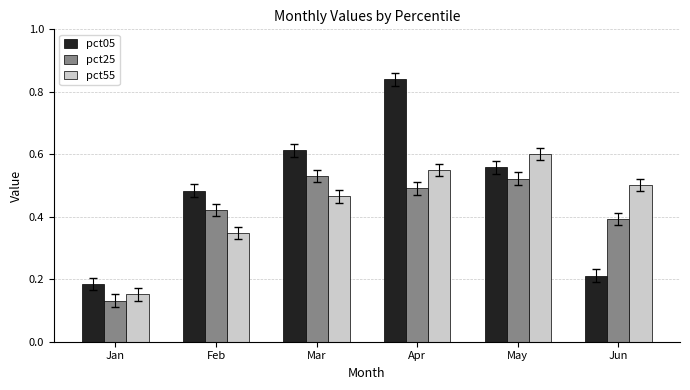

Which series changed the most between May and Jun?

pct05